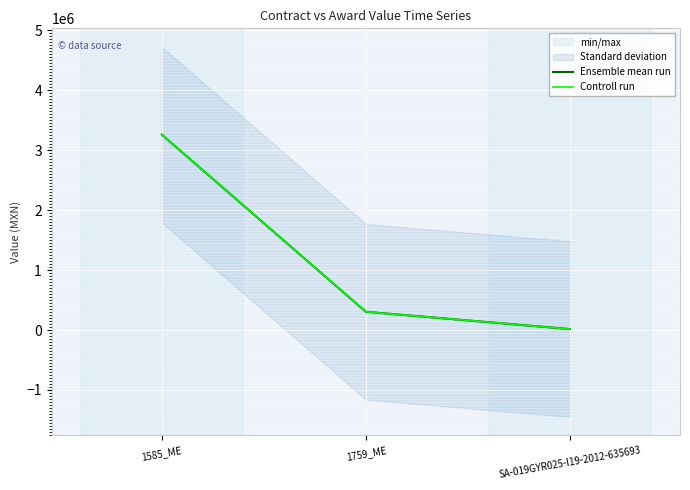

What is the sum of all Controll run values?

3580730.3